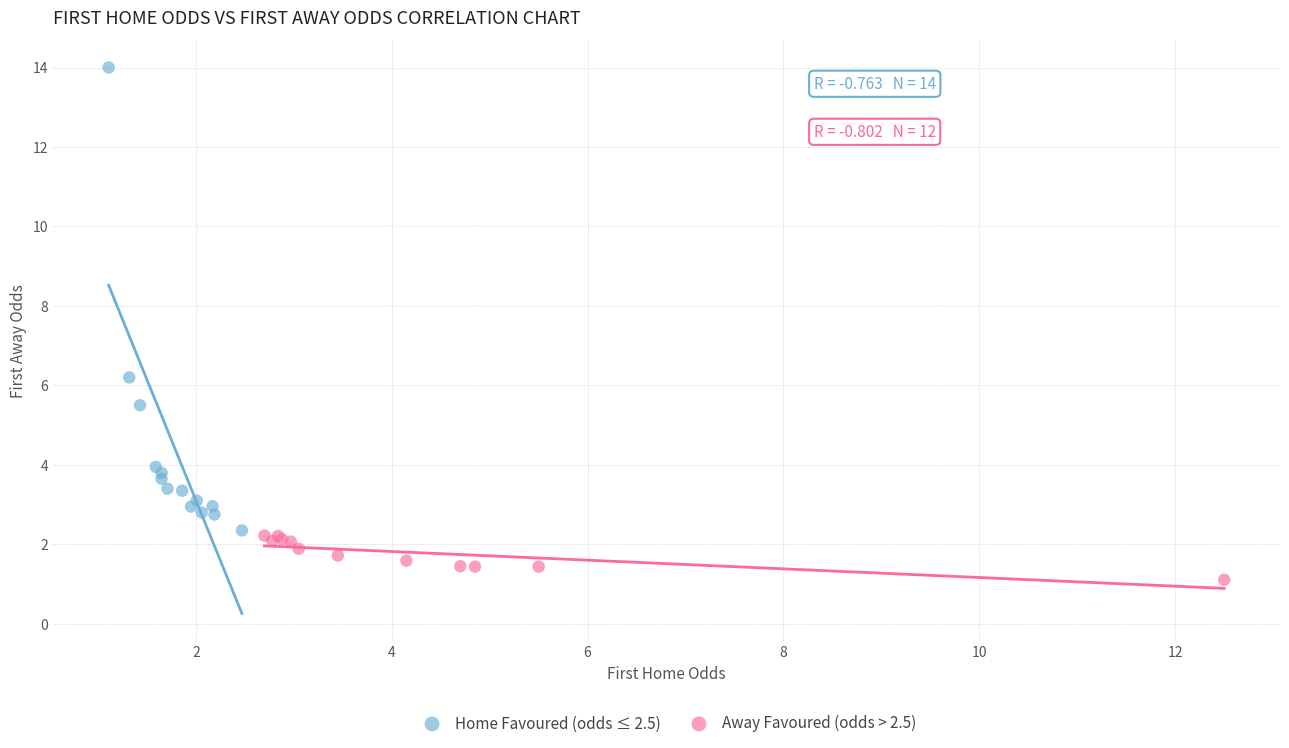

What are all the series names shown in the legend?

Home Favoured (odds ≤ 2.5), Away Favoured (odds > 2.5)